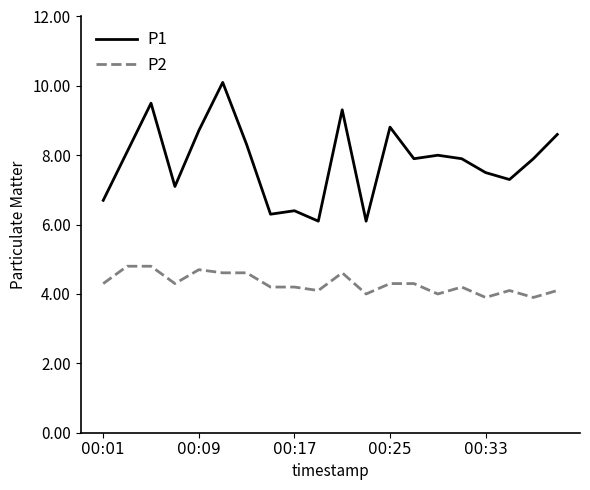

What is the maximum value shown in the chart?

10.1